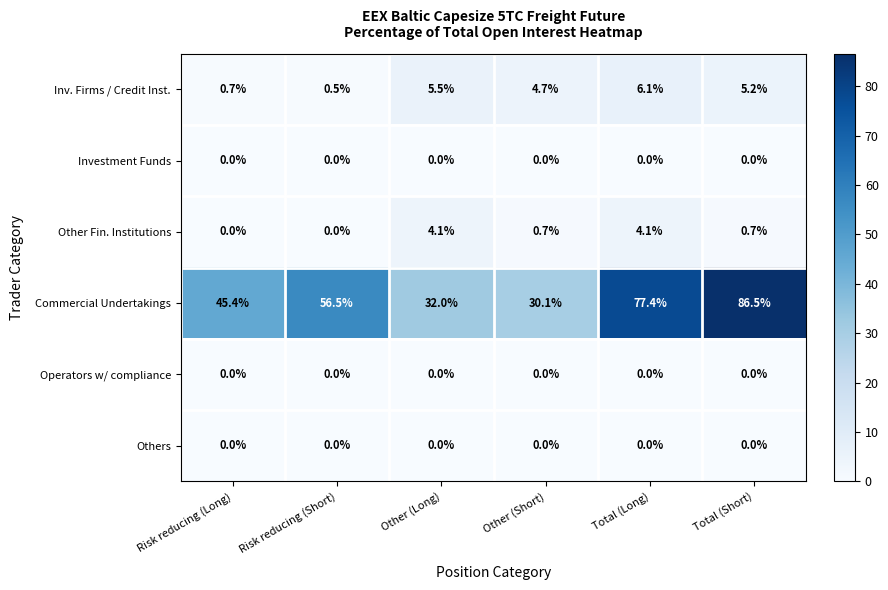

At which category is the sum across all series the highest?

Total (Short)